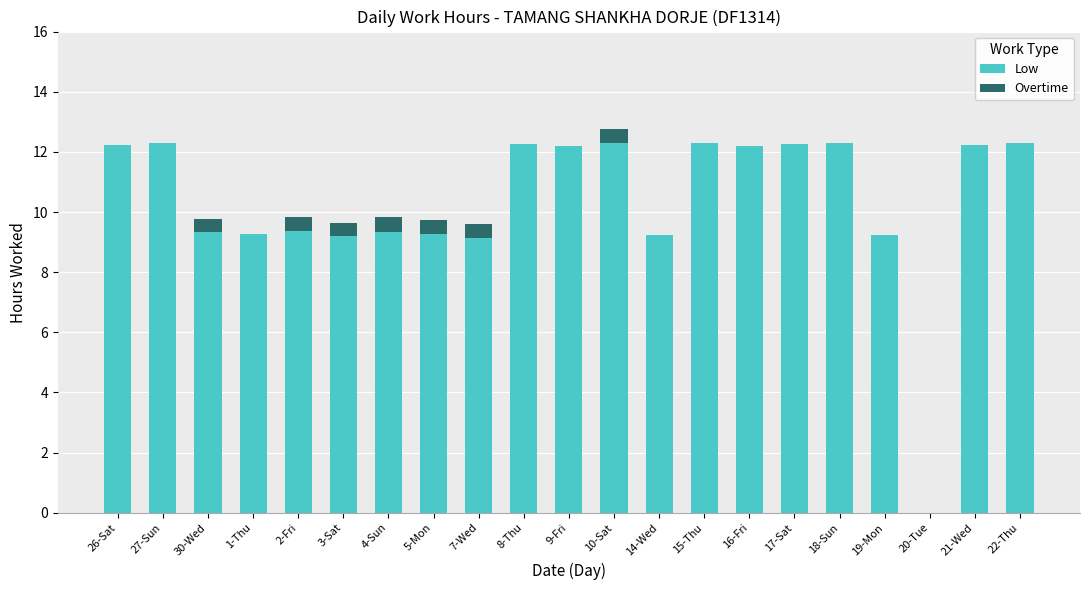

What is the total value across all series at 7-Wed?

9.6